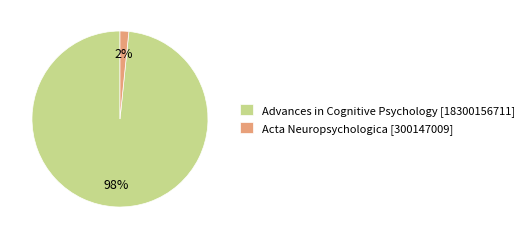

The Advances in Cognitive Psychology slice represents 87% of the pie. True or false?

False